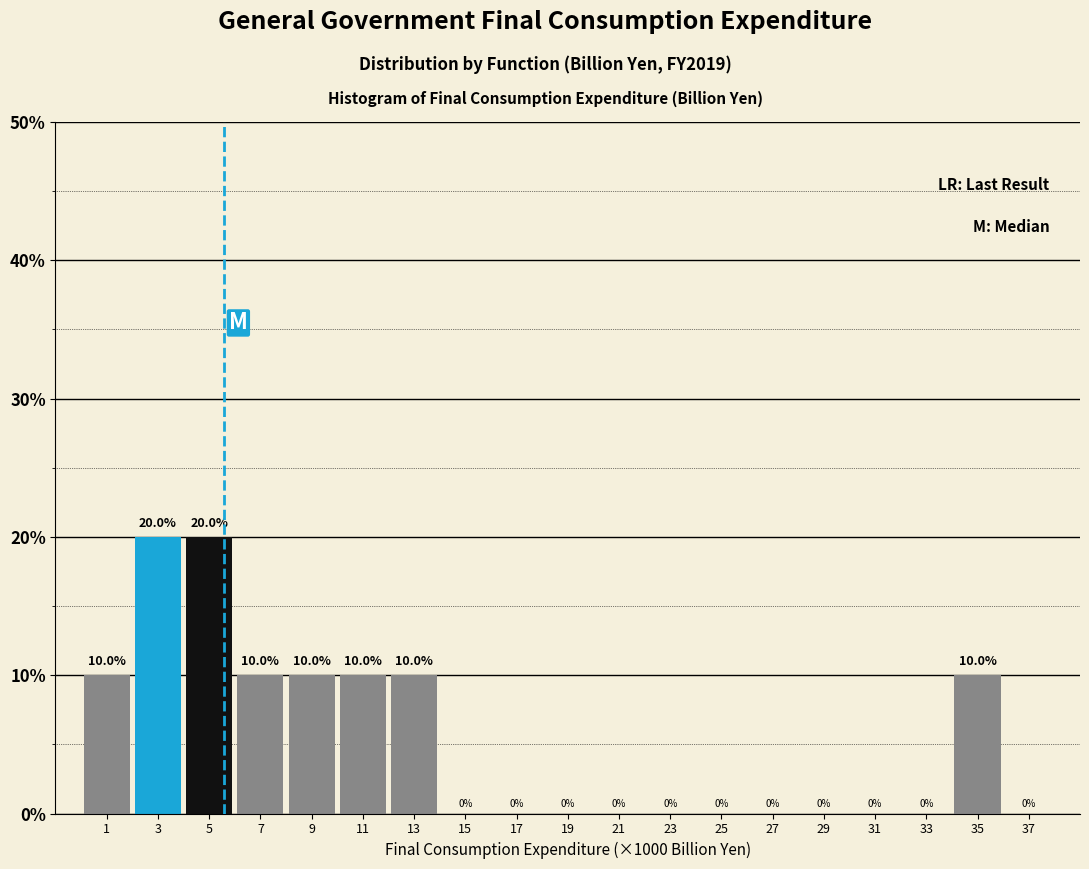

Reading left to right, list all the values displayed in this chart.

1=10	3=20	5=20	7=10	9=10	11=10	13=10	15=0	17=0	19=0	21=0	23=0	25=0	27=0	29=0	31=0	33=0	35=10	37=0